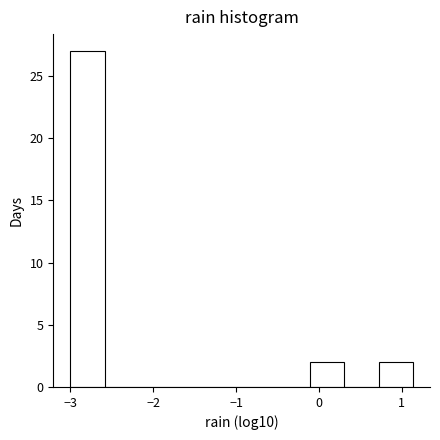

Reading left to right, list every bar in this chart as the range it spans on the x-axis followed by its height. Neither the bar edges nor the heights are printed on the chart, so give them approximately, as read against the axes.

-3.0 to -2.6: 27
-2.6 to -2.2: 0
-2.2 to -1.8: 0
-1.8 to -1.3: 0
-1.3 to -0.9: 0
-0.9 to -0.5: 0
-0.5 to -0.1: 0
-0.1 to 0.3: 2
0.3 to 0.7: 0
0.7 to 1.1: 2